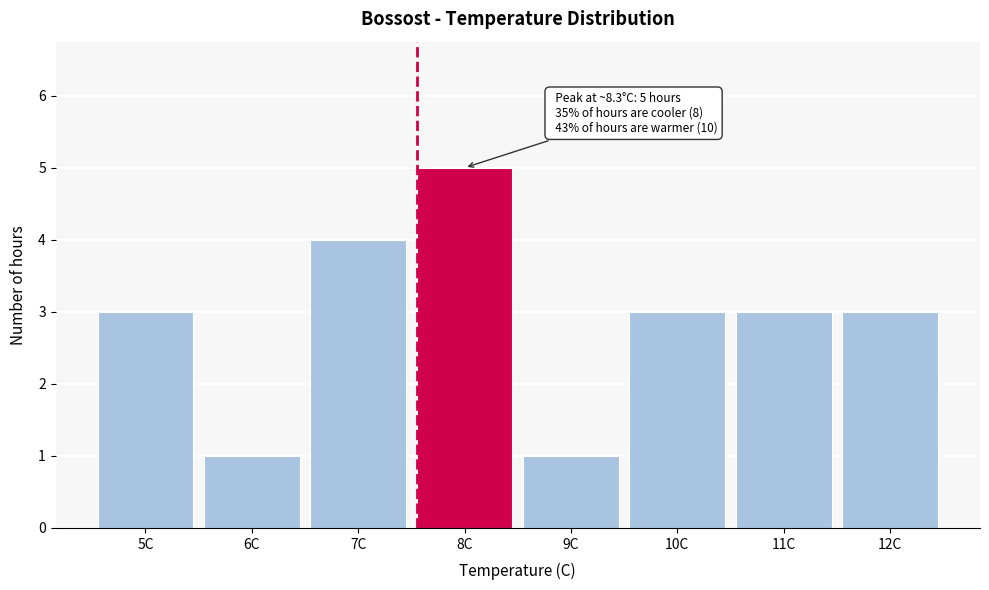

Over which range of the x-axis is the bar tallest?

7.5 to 8.5